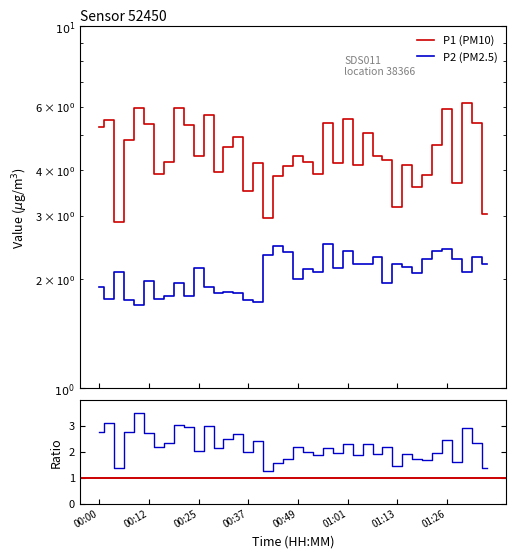

Is it true that P2 equals 2.1 at 00:05?

True